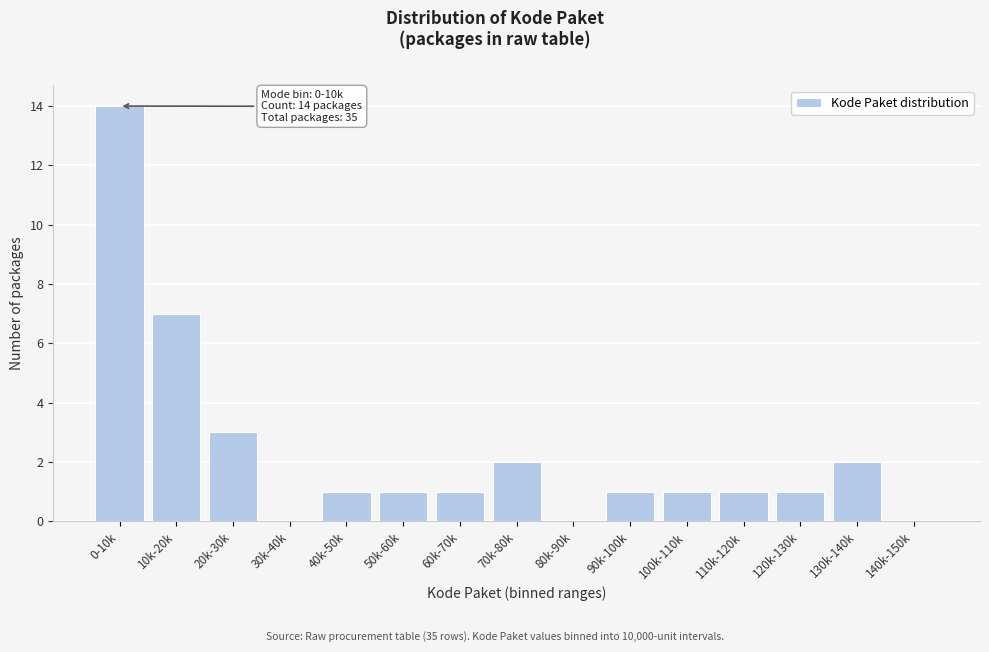

Reading left to right, list all the values displayed in this chart.

0-10k=14	10k-20k=7	20k-30k=3	30k-40k=0	40k-50k=1	50k-60k=1	60k-70k=1	70k-80k=2	80k-90k=0	90k-100k=1	100k-110k=1	110k-120k=1	120k-130k=1	130k-140k=2	140k-150k=0